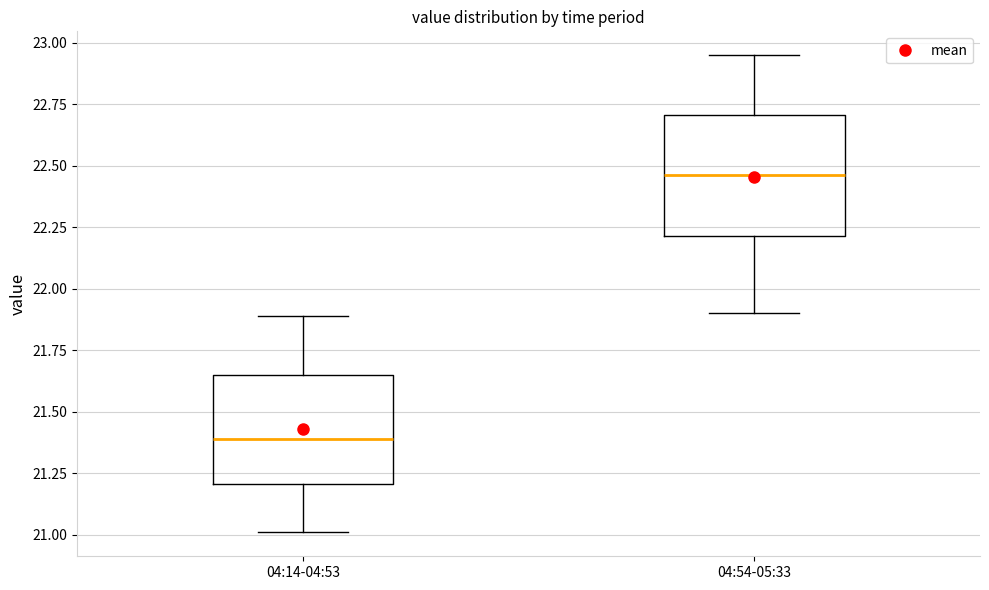

Which box has the highest median line?

04:54-05:33